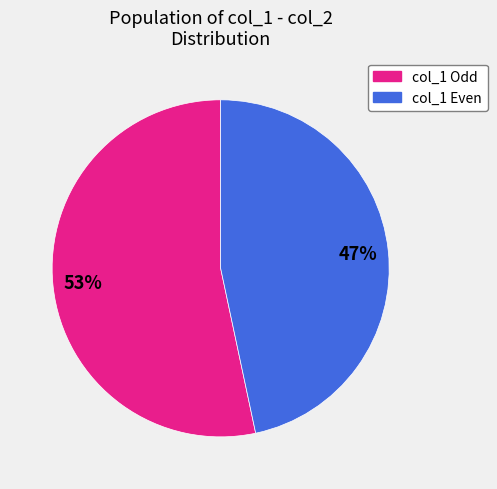

Does any single category account for the majority?

Yes